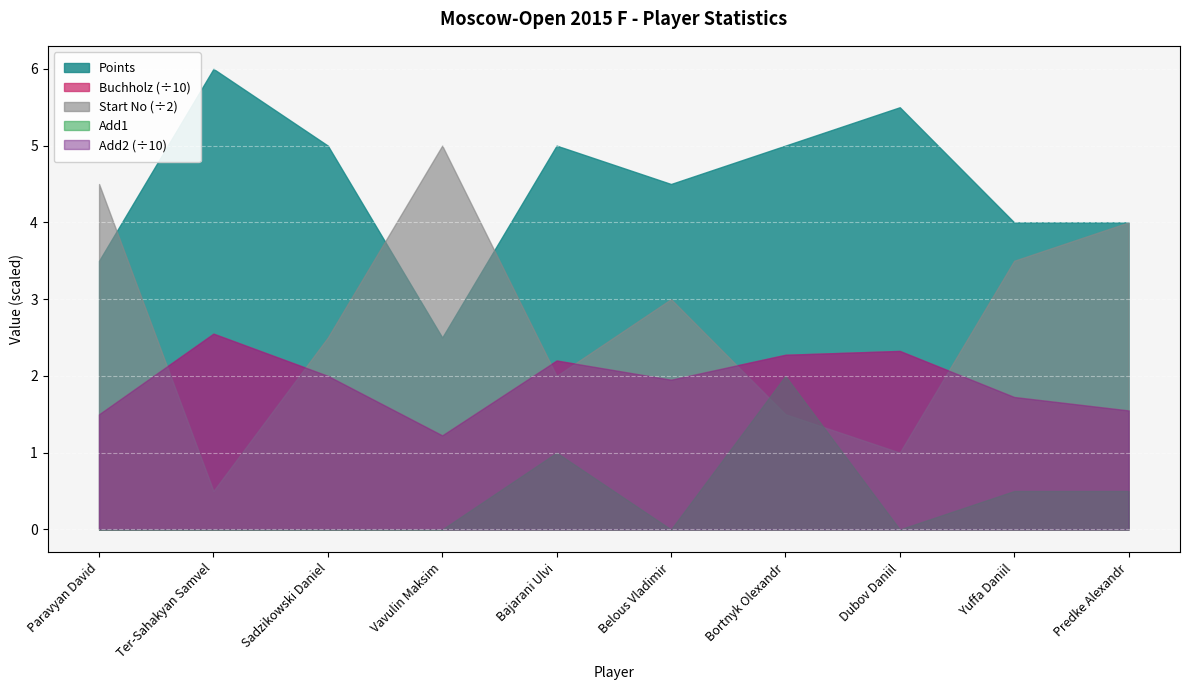

Reading left to right, extract all data points from this chart.

Points: Paravyan David=3.5	Ter-Sahakyan Samvel=6.0	Sadzikowski Daniel=5.0	Vavulin Maksim=2.5	Bajarani Ulvi=5.0	Belous Vladimir=4.5	Bortnyk Olexandr=5.0	Dubov Daniil=5.5	Yuffa Daniil=4.0	Predke Alexandr=4.0
Buchholz: Paravyan David=15.0	Ter-Sahakyan Samvel=25.5	Sadzikowski Daniel=20.0	Vavulin Maksim=12.2	Bajarani Ulvi=22.0	Belous Vladimir=19.5	Bortnyk Olexandr=22.8	Dubov Daniil=23.2	Yuffa Daniil=17.2	Predke Alexandr=15.5
Start_No: Paravyan David=9.0	Ter-Sahakyan Samvel=1.0	Sadzikowski Daniel=5.0	Vavulin Maksim=10.0	Bajarani Ulvi=4.0	Belous Vladimir=6.0	Bortnyk Olexandr=3.0	Dubov Daniil=2.0	Yuffa Daniil=7.0	Predke Alexandr=8.0
Add1: Paravyan David=0.0	Ter-Sahakyan Samvel=0.0	Sadzikowski Daniel=0.0	Vavulin Maksim=0.0	Bajarani Ulvi=1.0	Belous Vladimir=0.0	Bortnyk Olexandr=2.0	Dubov Daniil=0.0	Yuffa Daniil=0.5	Predke Alexandr=0.5
Add2: Paravyan David=15.0	Ter-Sahakyan Samvel=25.5	Sadzikowski Daniel=20.0	Vavulin Maksim=12.2	Bajarani Ulvi=22.0	Belous Vladimir=19.5	Bortnyk Olexandr=22.8	Dubov Daniil=23.2	Yuffa Daniil=17.2	Predke Alexandr=15.5